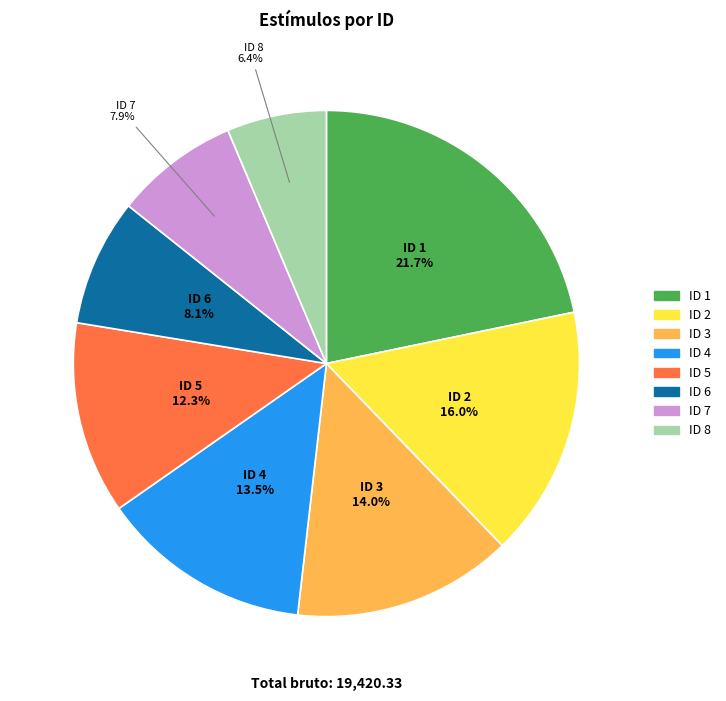

Does any single category account for the majority?

No